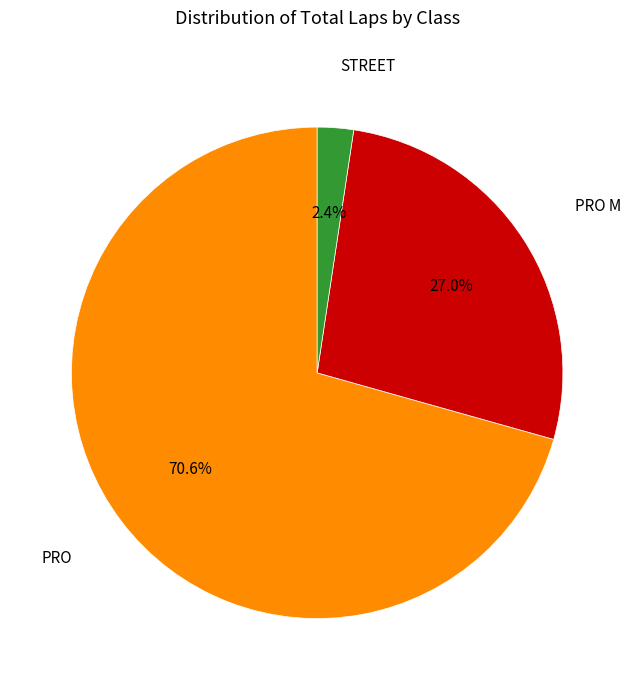

Is there any slice that represents more than half of the pie?

Yes